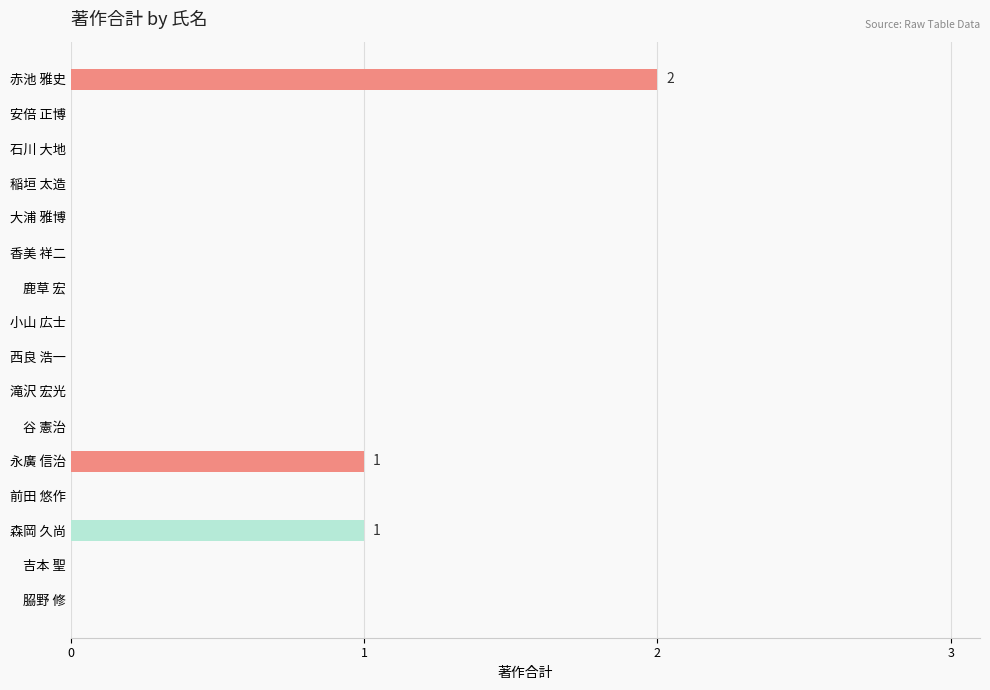

Count the number of categories in the chart.

16